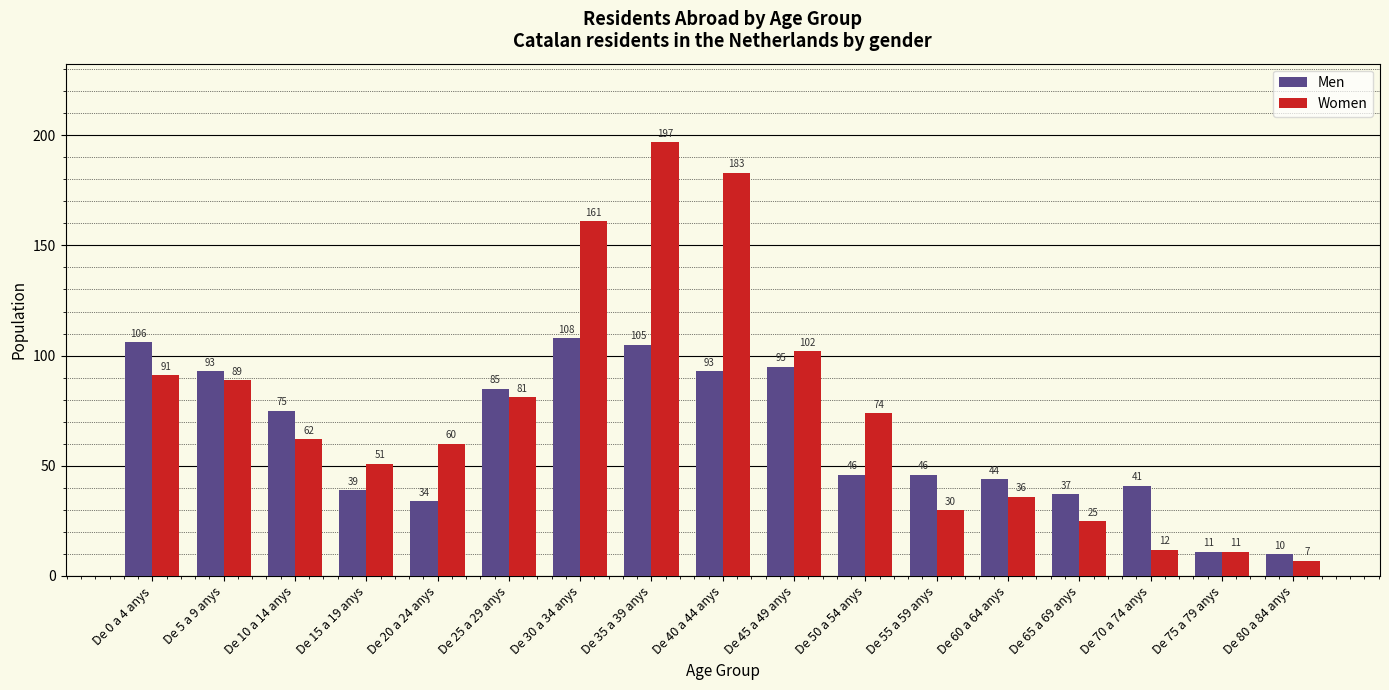

Read the Men value at De 0 a 4 anys.

106